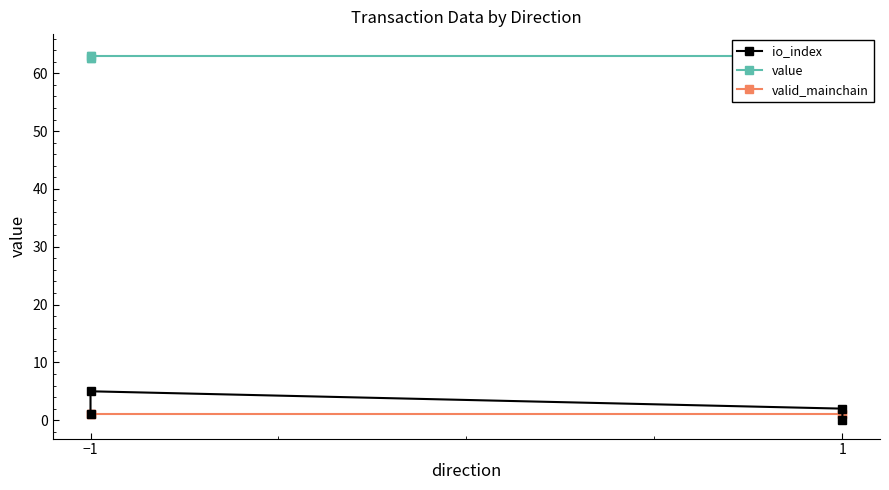

What is the difference between the maximum and minimum values in the value series?

0.4